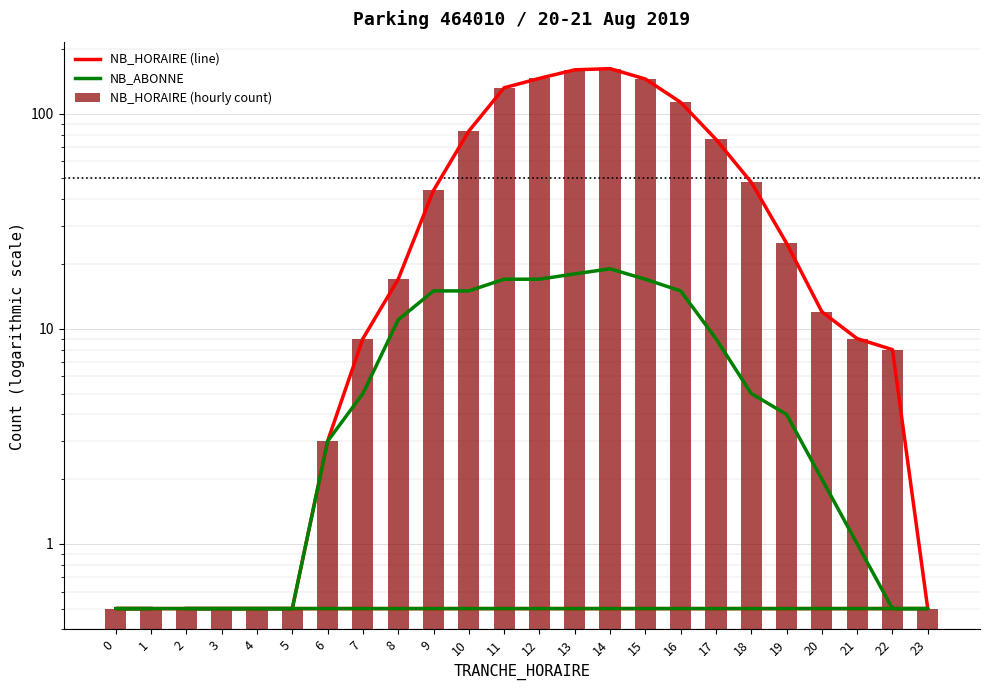

What value does the NB_ABONNE series have at 22?

0.5